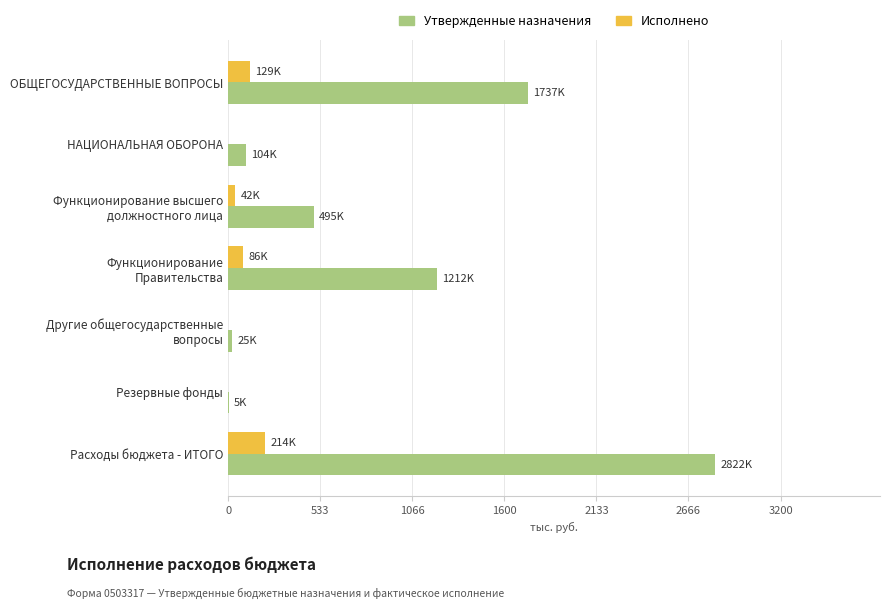

What are all the series names shown in the legend?

Утвержденные назначения, Исполнено